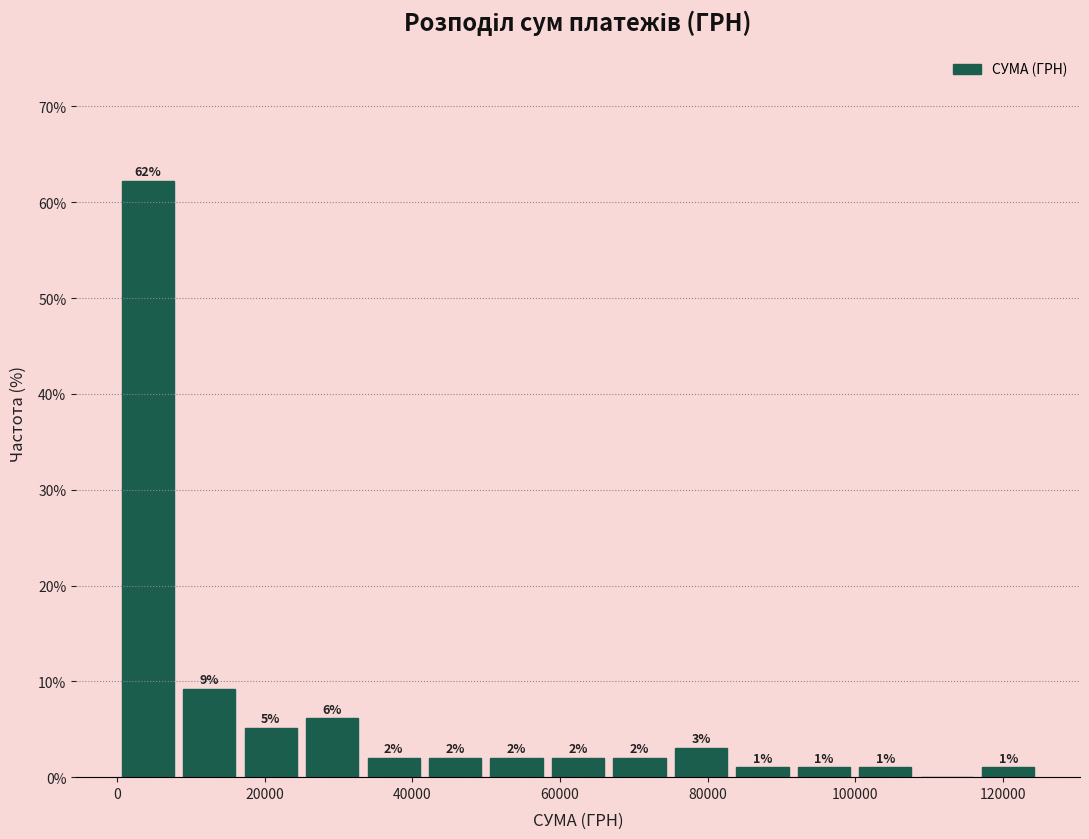

Over which range of the x-axis is the bar tallest?

0 to 8000